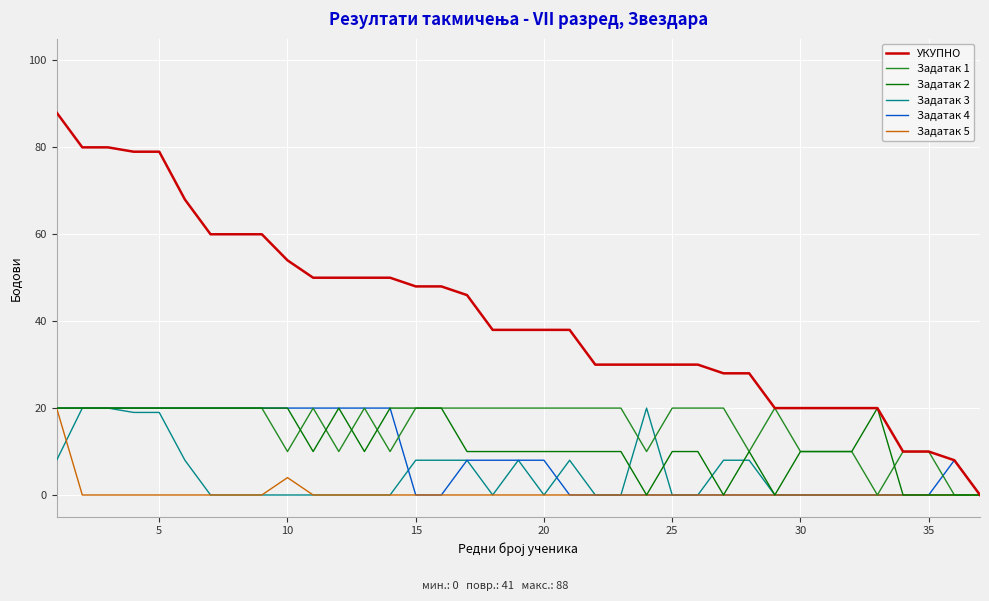

What is the average value of the Задатак 1 series?

16